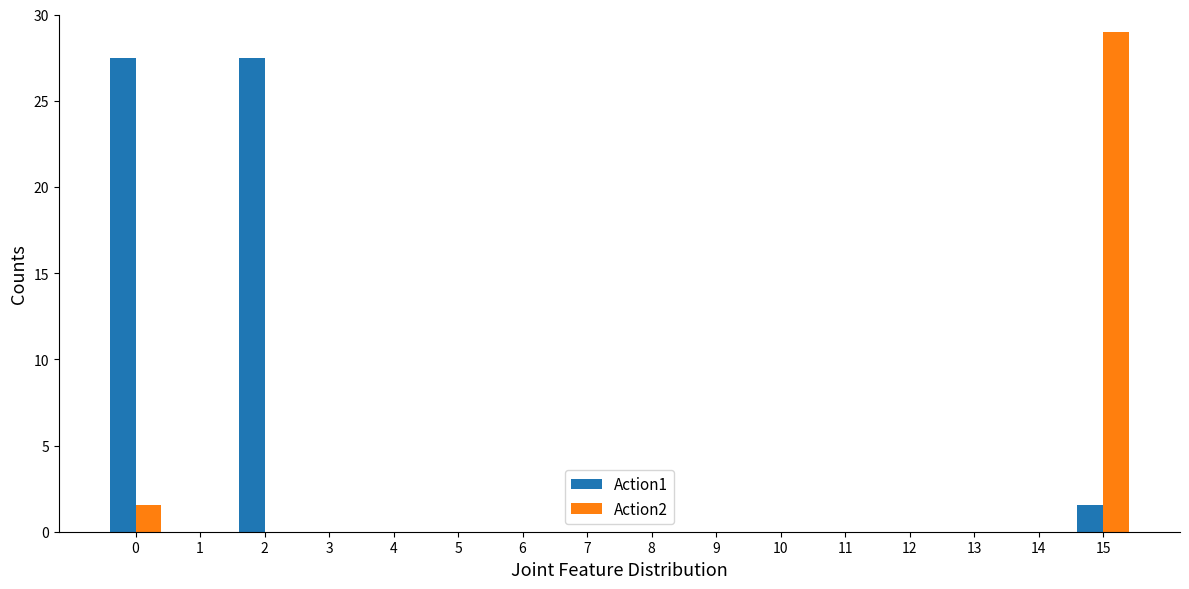

At which category does the chart reach its peak across all series?

15